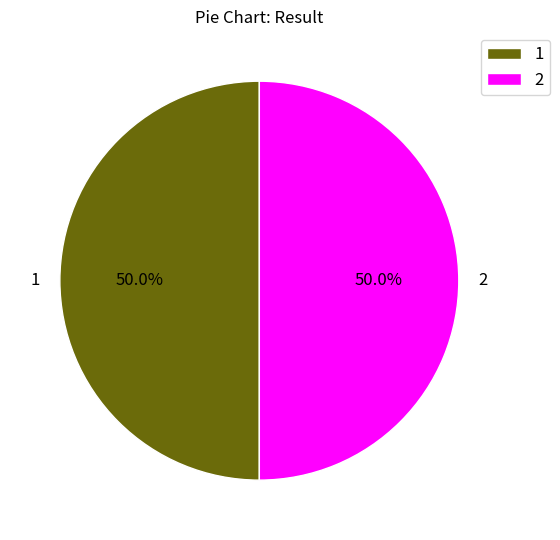

True or false: 1 accounts for 38% of the total.

False